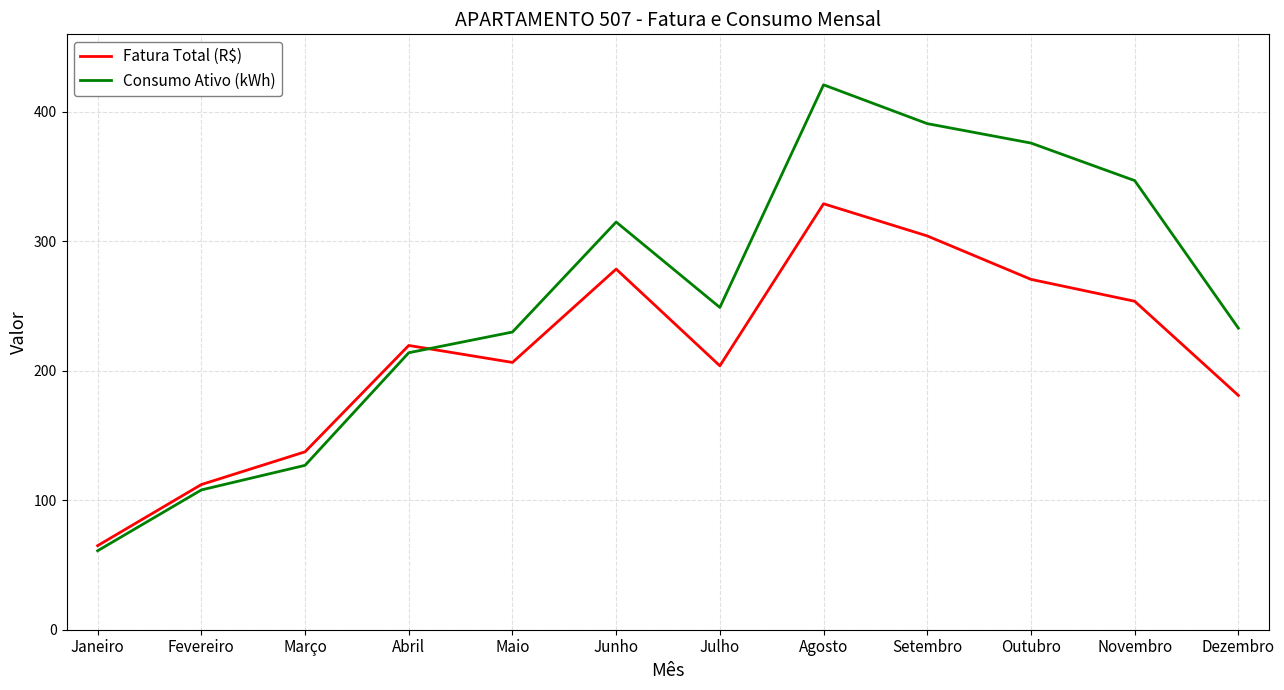

What is the greatest value displayed?

421.0